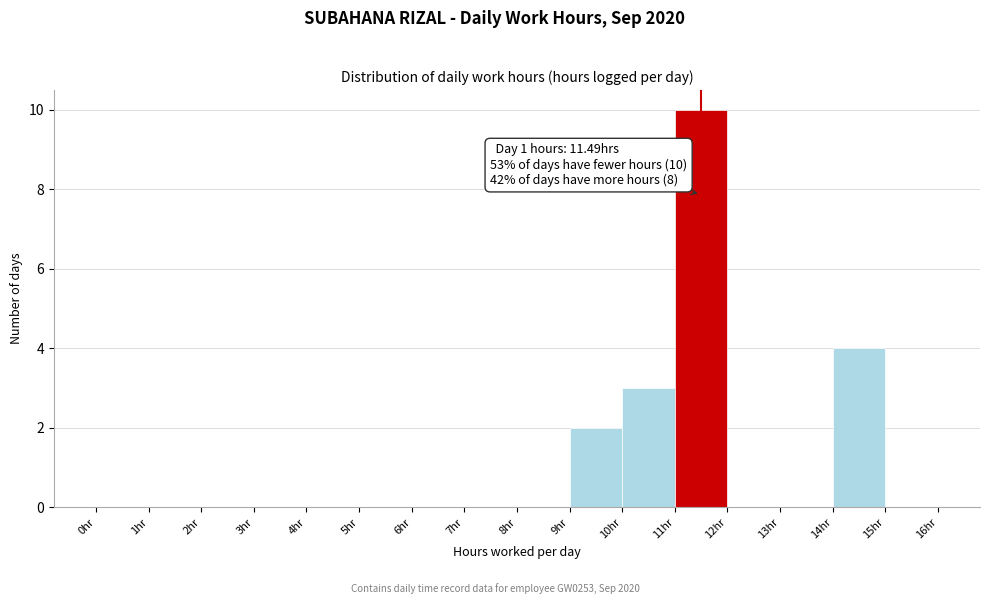

Over which range of the x-axis is the bar tallest?

11 to 12